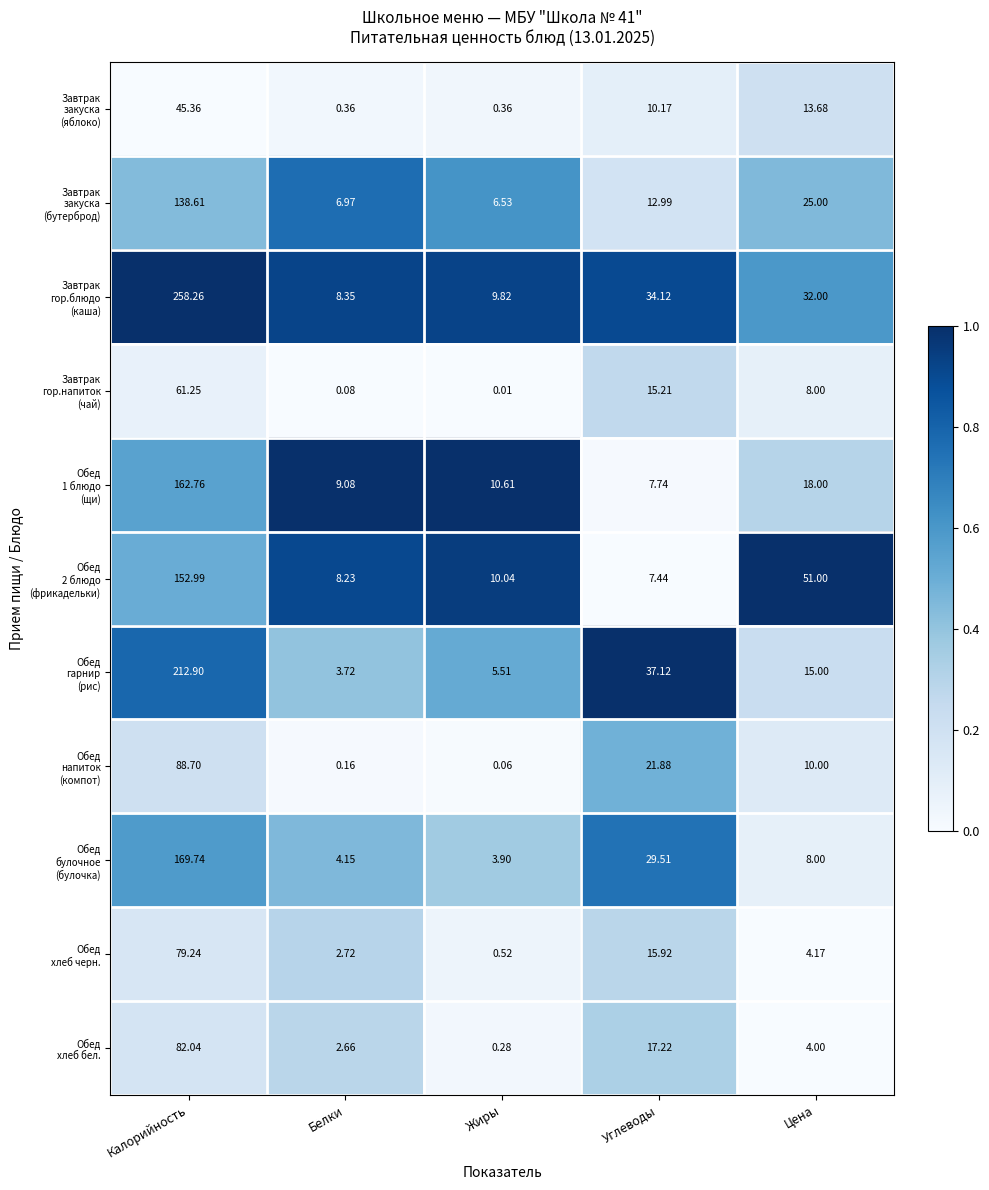

At which category is the sum across all series the highest?

Калорийность